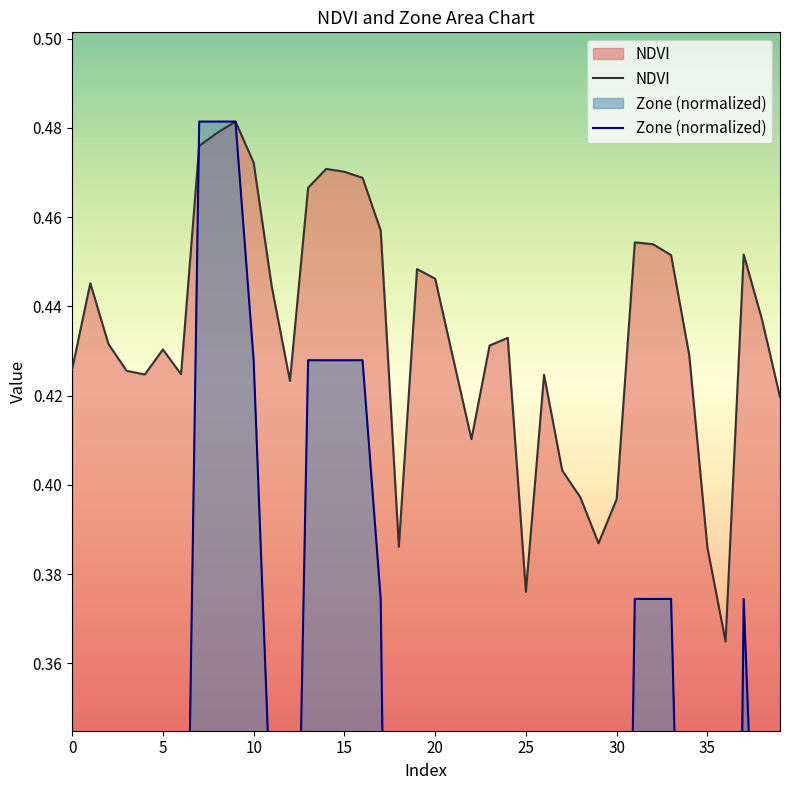

Rank the series by their maximum value, from highest to lowest.

NDVI, Zone (normalized)